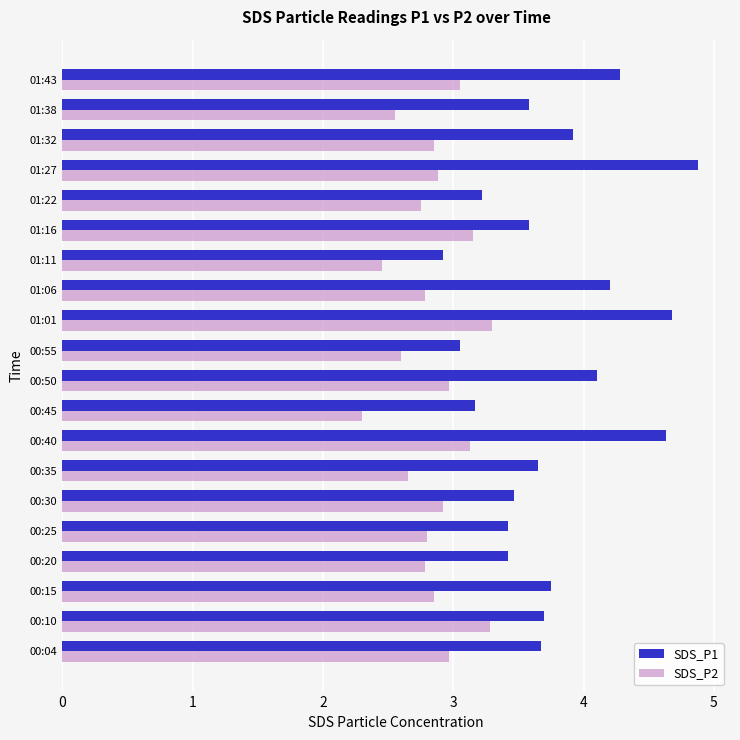

How many values in the SDS_P1 series exceed 3?

19